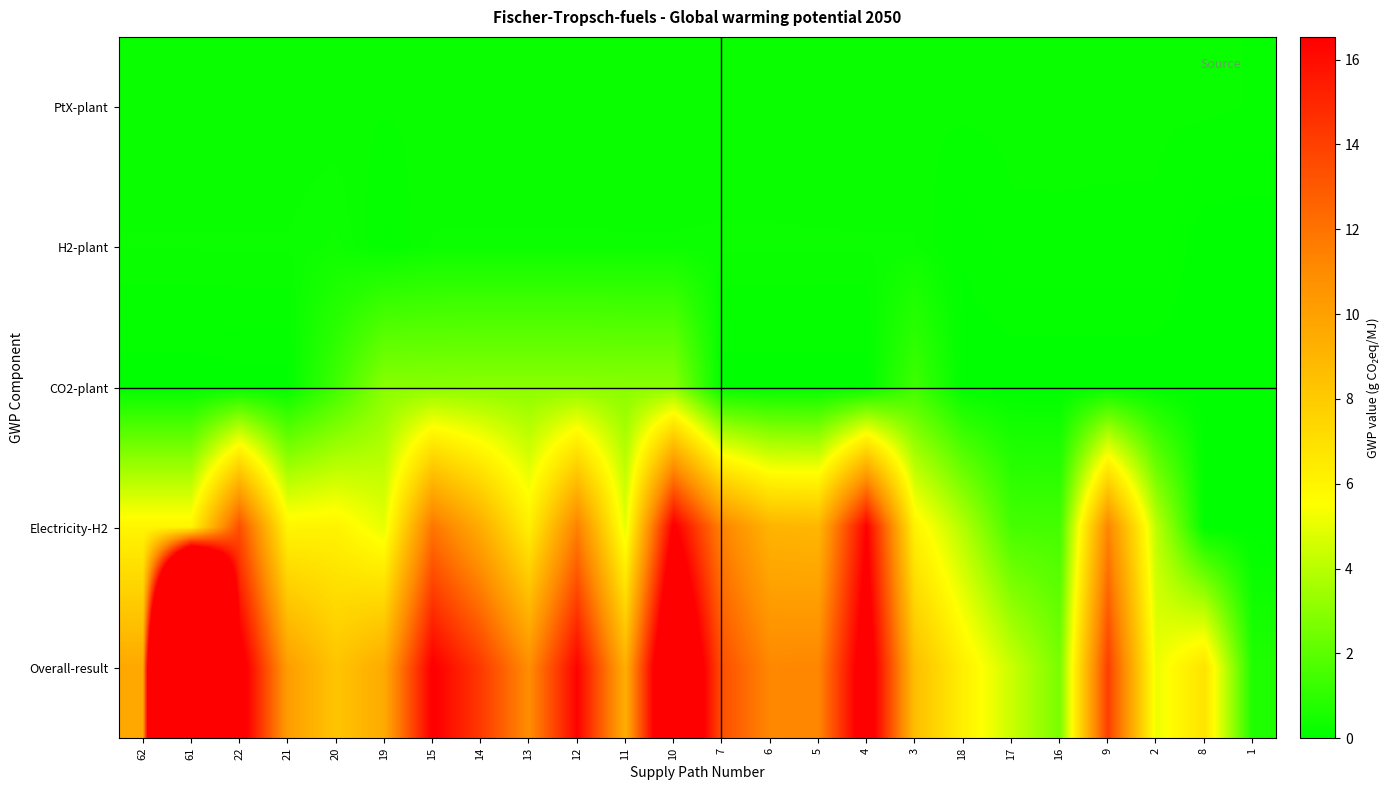

Is the value of PtX-plant at 61 greater than the value of H2-plant at 9?

Yes